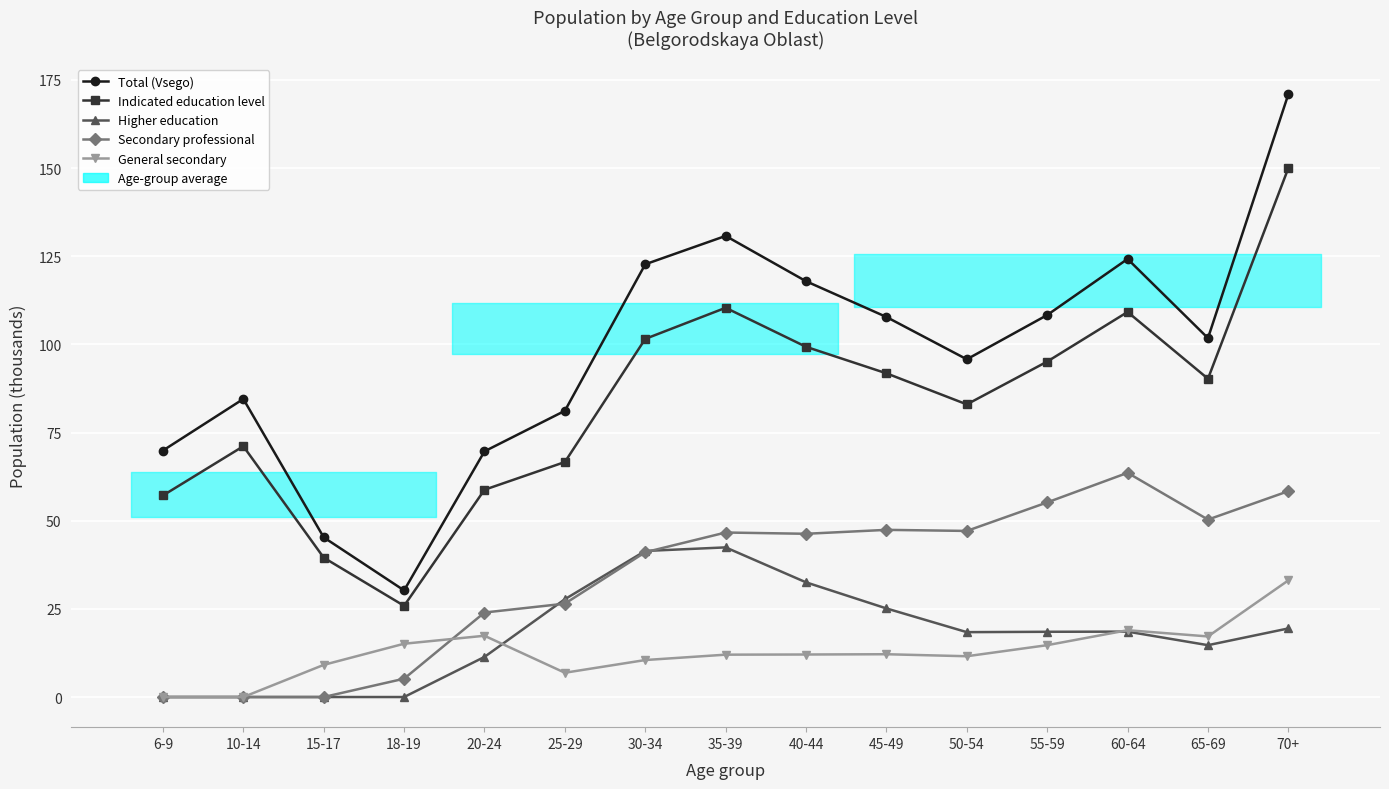

True or false: Total (Vsego) and Higher education intersect in this chart.

False